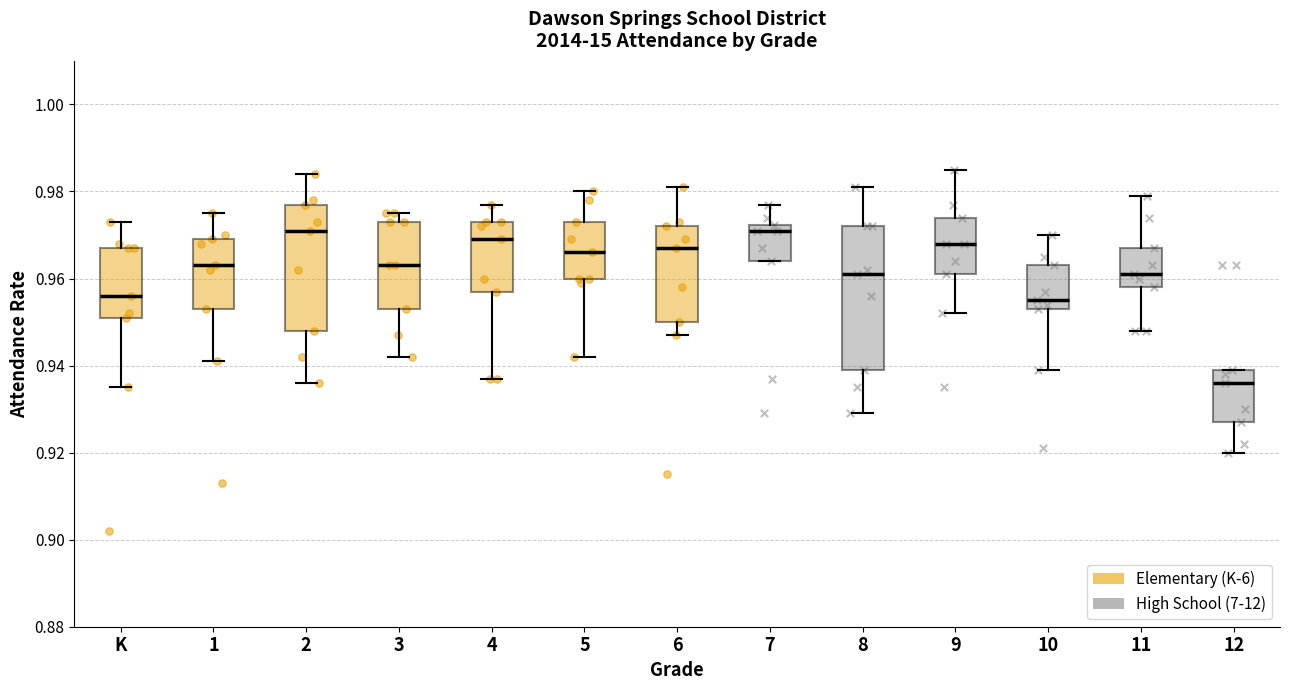

Reading left to right, transcribe this box plot: for each box, give where its median line is, the range the box spans, and where its two whiskers end, as read against the y-axis. The values are not printed on the chart, so give them approximately, as read against the axis.

K: median 0.956, box 0.952 to 0.968, whiskers 0.936 to 0.974
1: median 0.964, box 0.954 to 0.970, whiskers 0.942 to 0.976
2: median 0.972, box 0.948 to 0.978, whiskers 0.936 to 0.984
3: median 0.964, box 0.954 to 0.974, whiskers 0.942 to 0.976
4: median 0.970, box 0.958 to 0.974, whiskers 0.938 to 0.978
5: median 0.966, box 0.960 to 0.974, whiskers 0.942 to 0.980
6: median 0.968, box 0.950 to 0.972, whiskers 0.948 to 0.982
7: median 0.972 (just below the box's upper edge), box 0.964 to 0.972, whiskers 0.964 to 0.978
8: median 0.962, box 0.940 to 0.972, whiskers 0.930 to 0.982
9: median 0.968, box 0.962 to 0.974, whiskers 0.952 to 0.986
10: median 0.956, box 0.954 to 0.964, whiskers 0.940 to 0.970
11: median 0.962, box 0.958 to 0.968, whiskers 0.948 to 0.980
12: median 0.936, box 0.928 to 0.940, whiskers 0.920 to 0.940